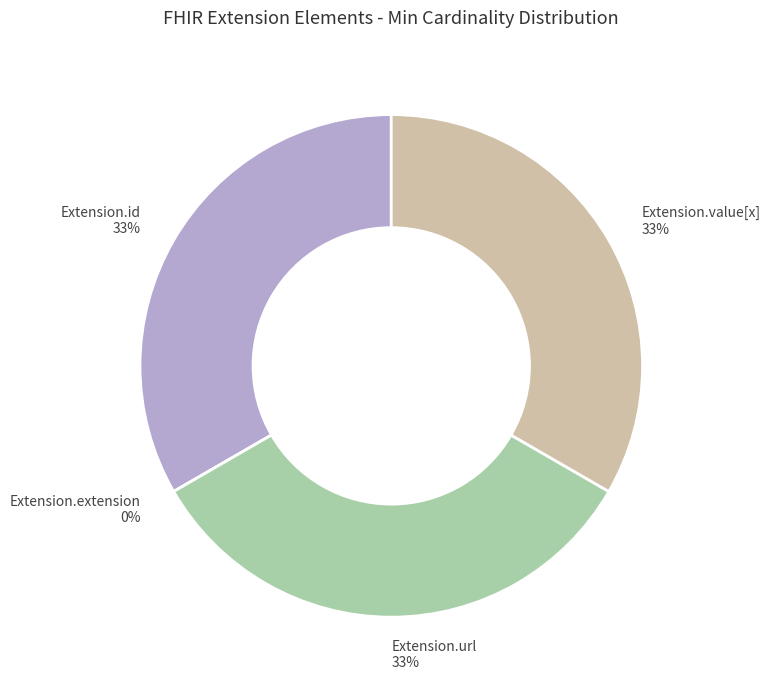

Is it true that Extension.url is 25% of the pie?

False